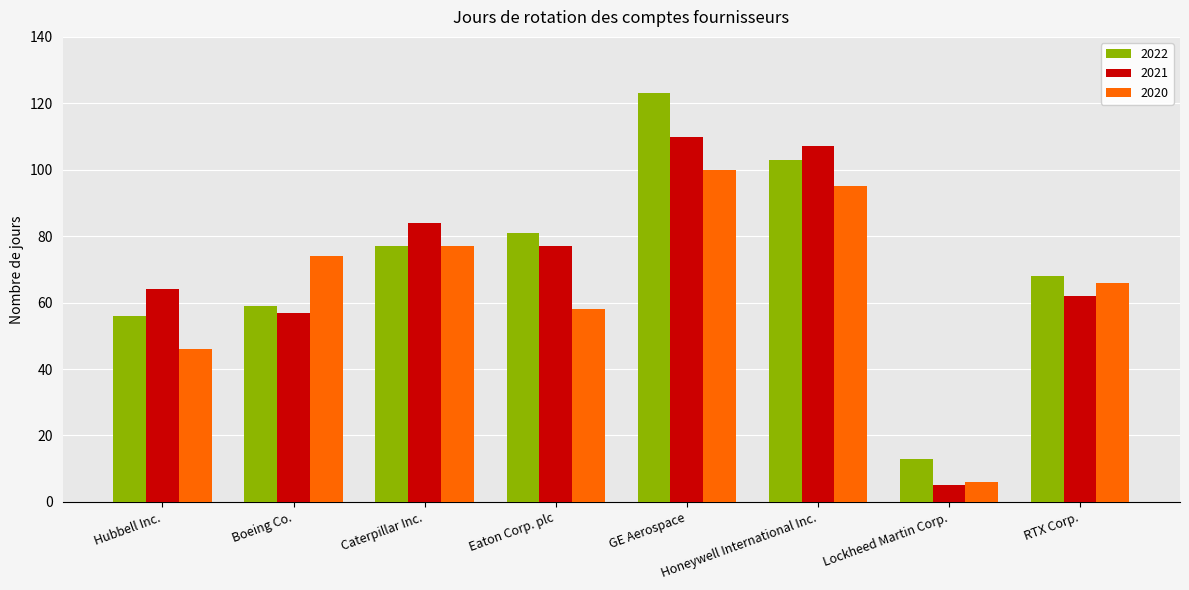

Reading left to right, what are all the values shown in this chart?

2022: 56	59	77	81	123	103	13	68
2021: 64	57	84	77	110	107	5	62
2020: 46	74	77	58	100	95	6	66